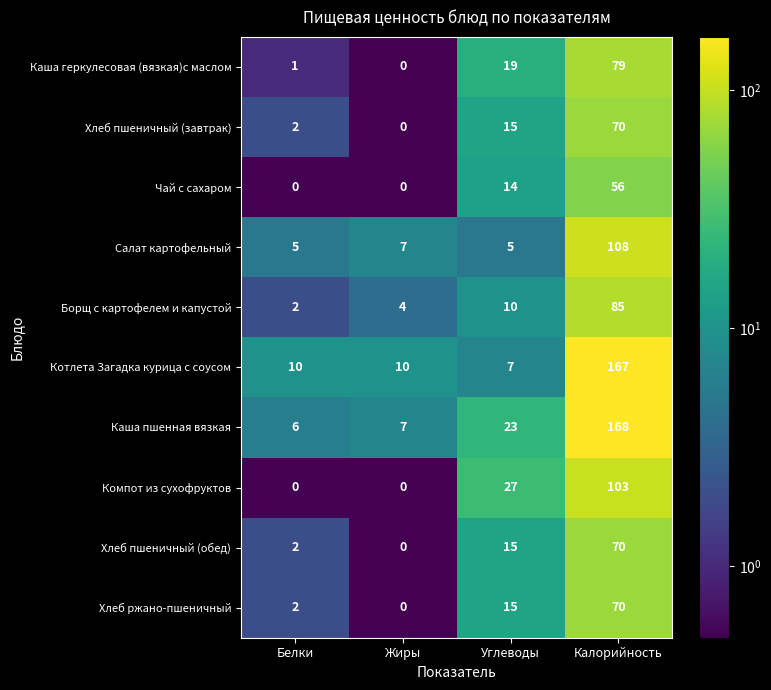

At which category is the sum across all series the highest?

Калорийность